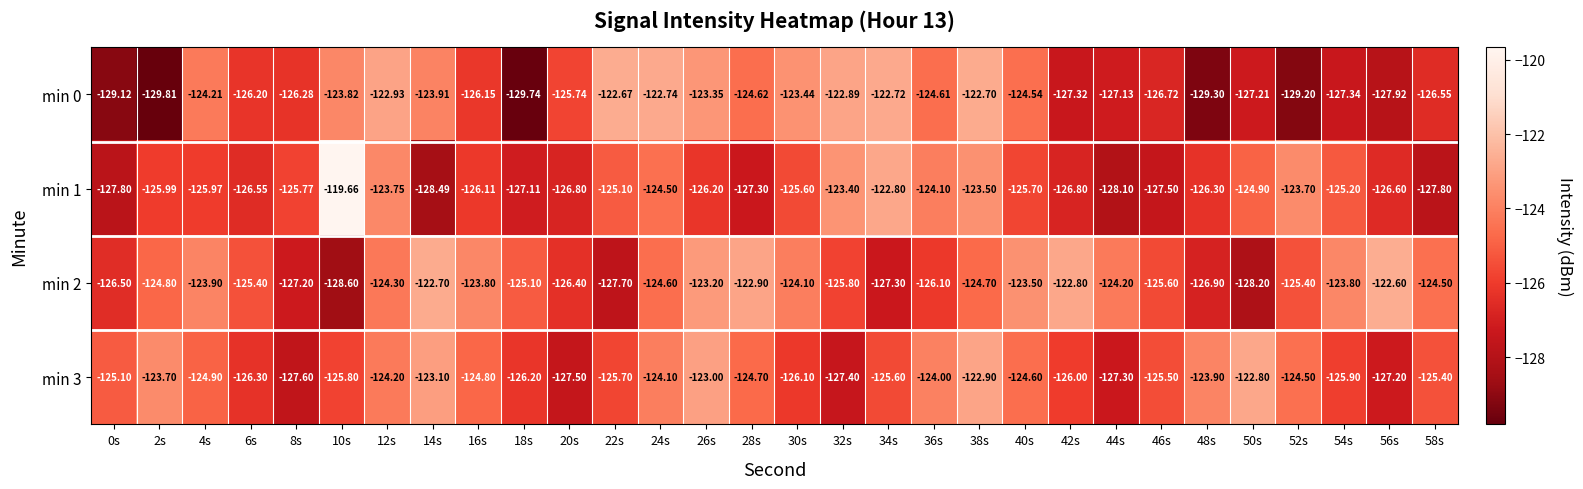

Is the value of min 1 at 18s greater than the value of min 2 at 6s?

No